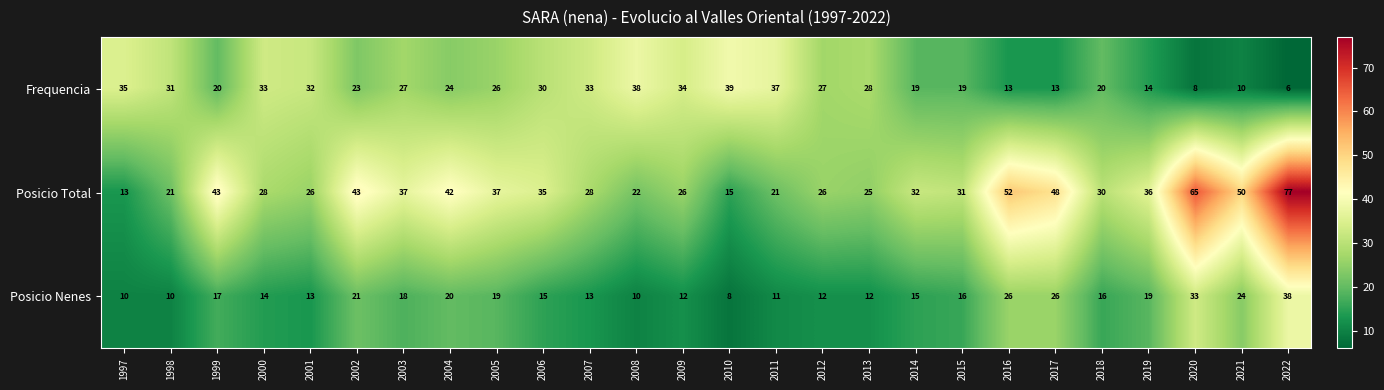

List the series in order of their overall mean, highest first.

Posicio Total, Frequencia, Posicio Nenes